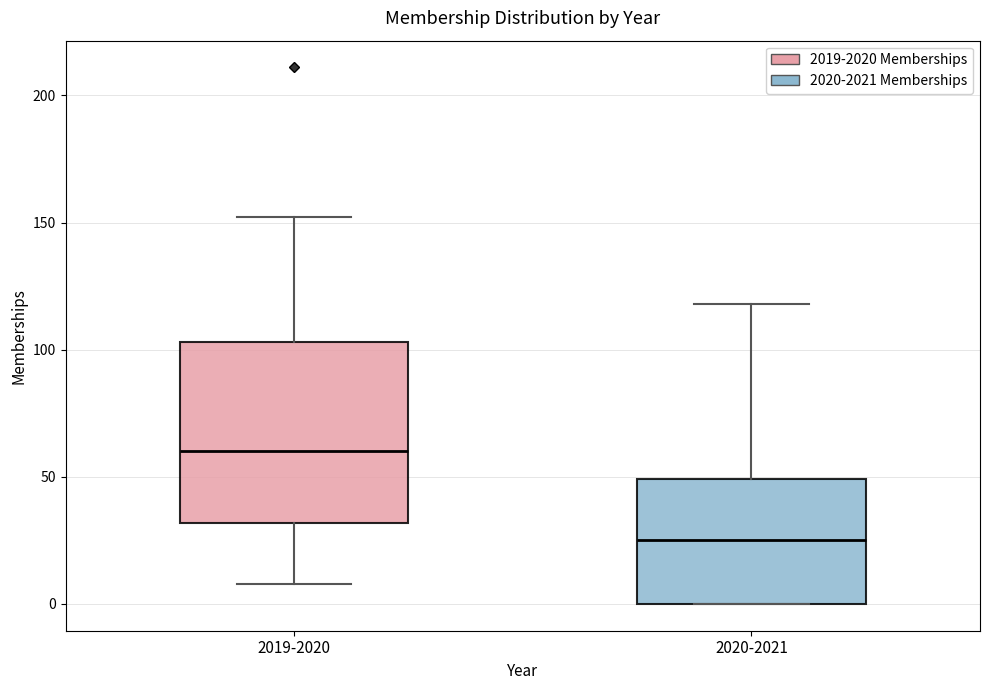

Where is the lower edge of the box for 2019-2020 on the y-axis? The values are not printed on the chart, so give them approximately, as read against the axis.

30